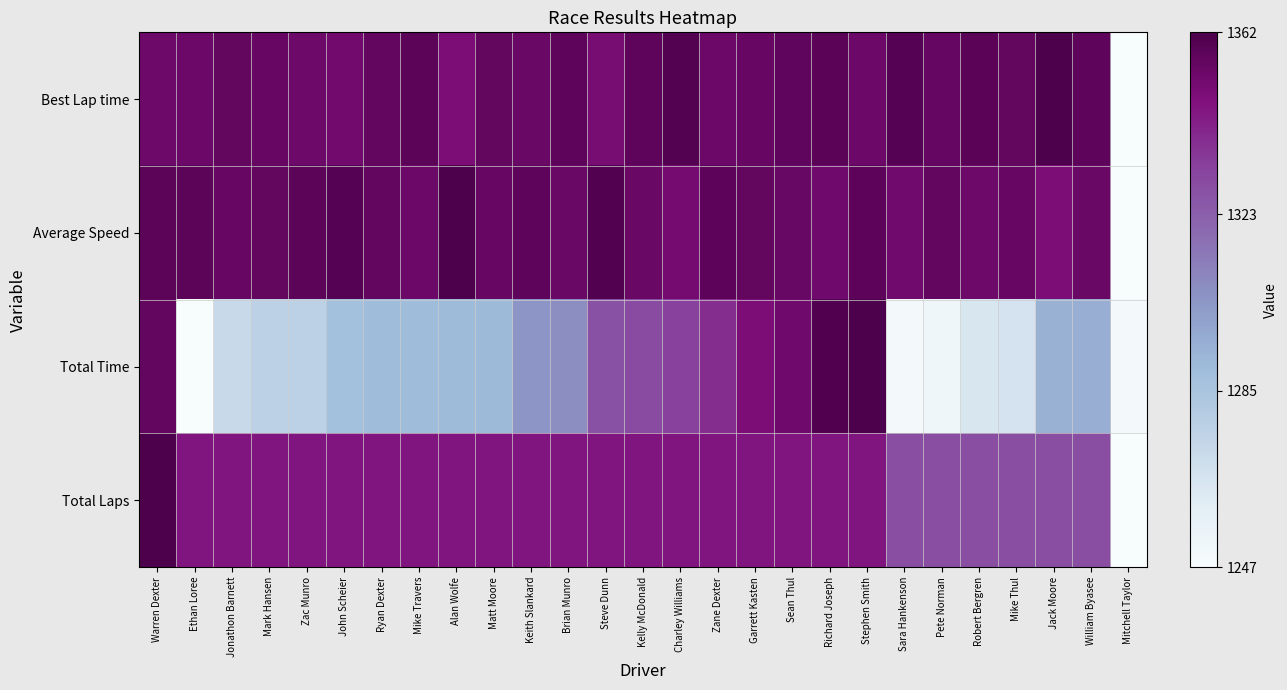

Rank the series by their maximum value, from lowest to highest.

Best Lap time, Average Speed, Total Time, Total Laps